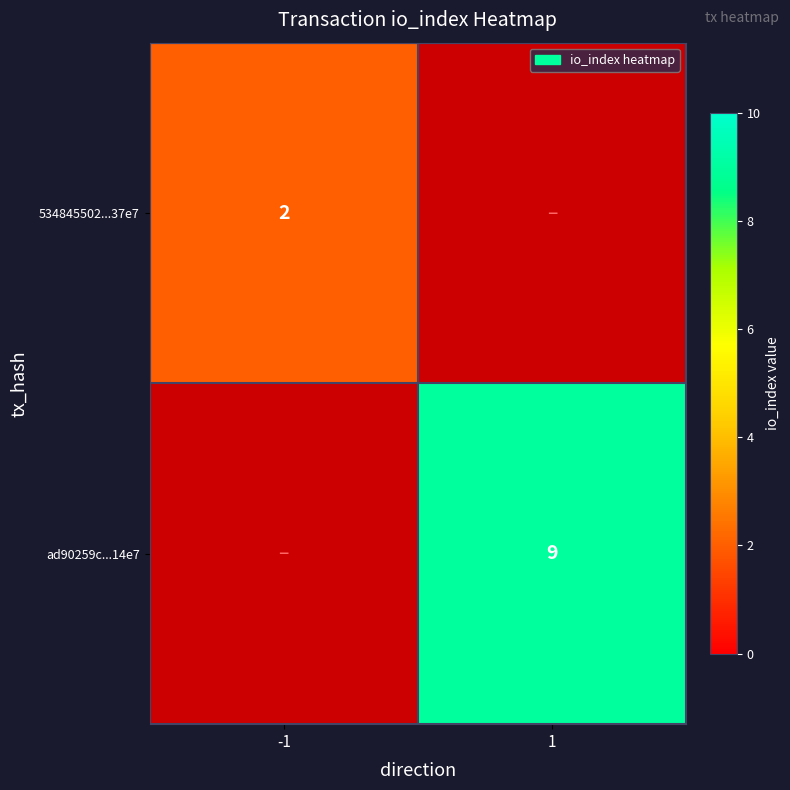

What is the minimum value shown in the chart?

2.0